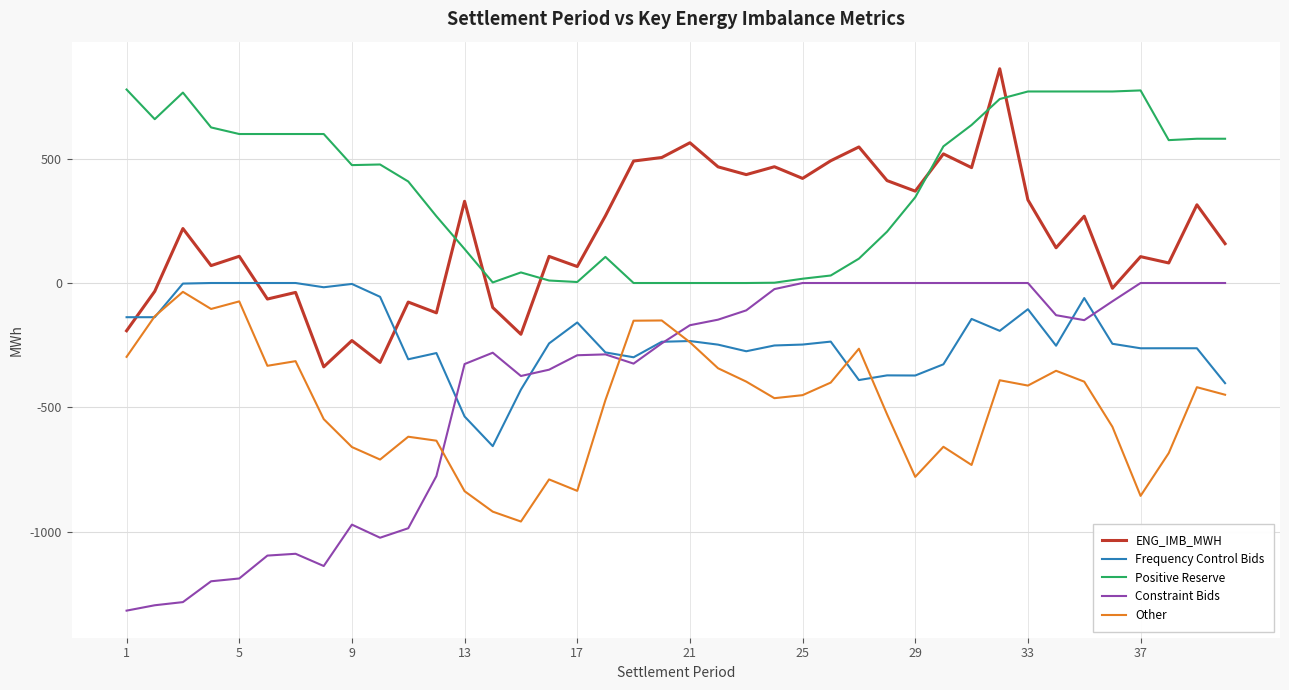

True or false: Constraint Bids and ENG_IMB_MWH intersect in this chart.

False